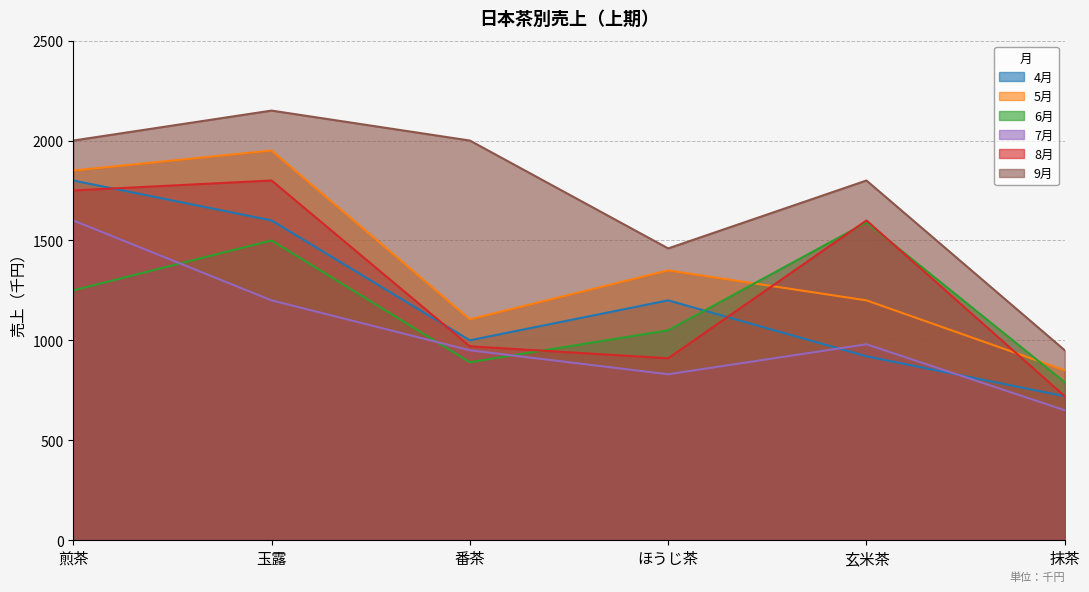

What is the total value across all series at 玉露?

10200